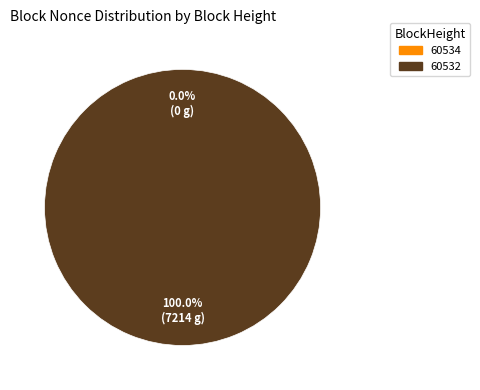

Count the number of slices in the pie.

2